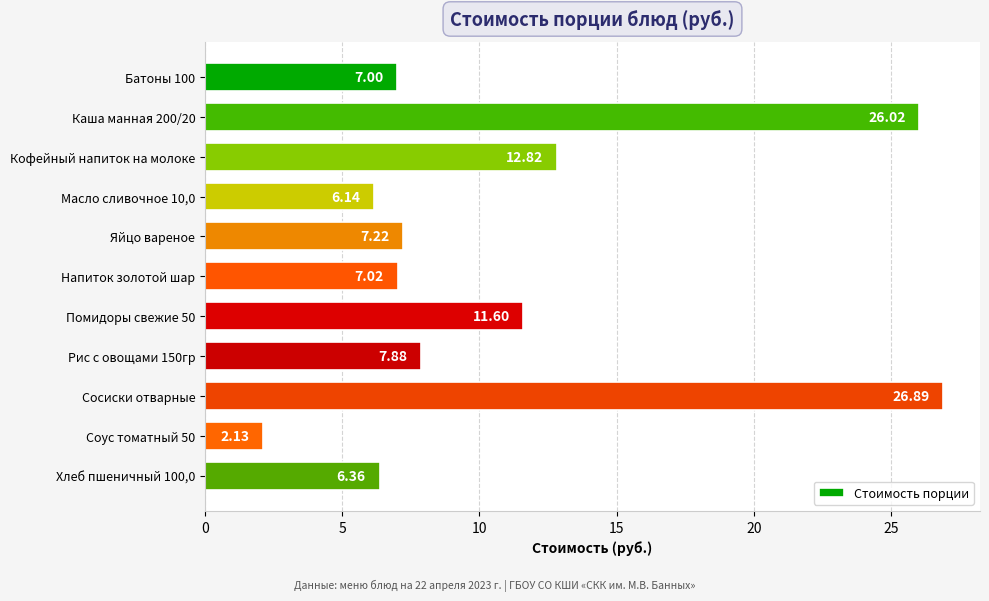

Which label corresponds to the smallest value in the chart?

Соус томатный 50